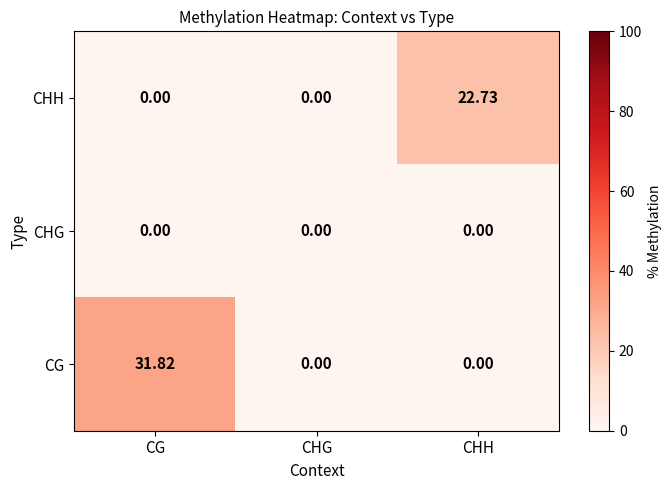

List the series in order of their overall mean, lowest first.

CHG, CHH, CG